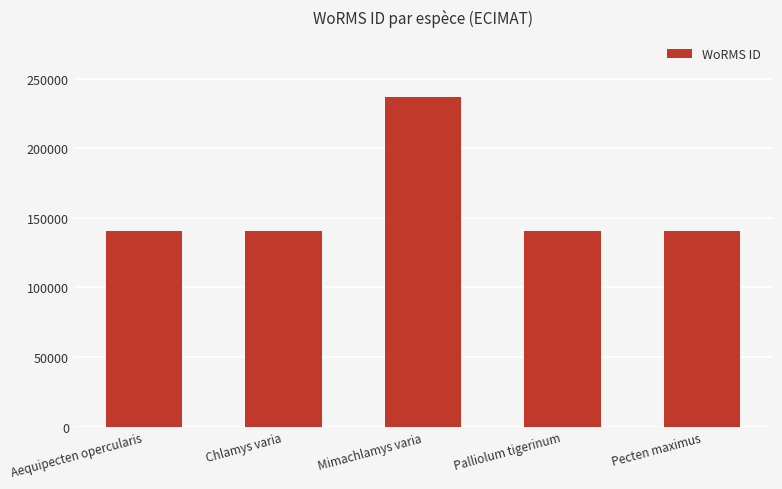

The chart shows a value of 205086 at Chlamys varia. True or false?

False